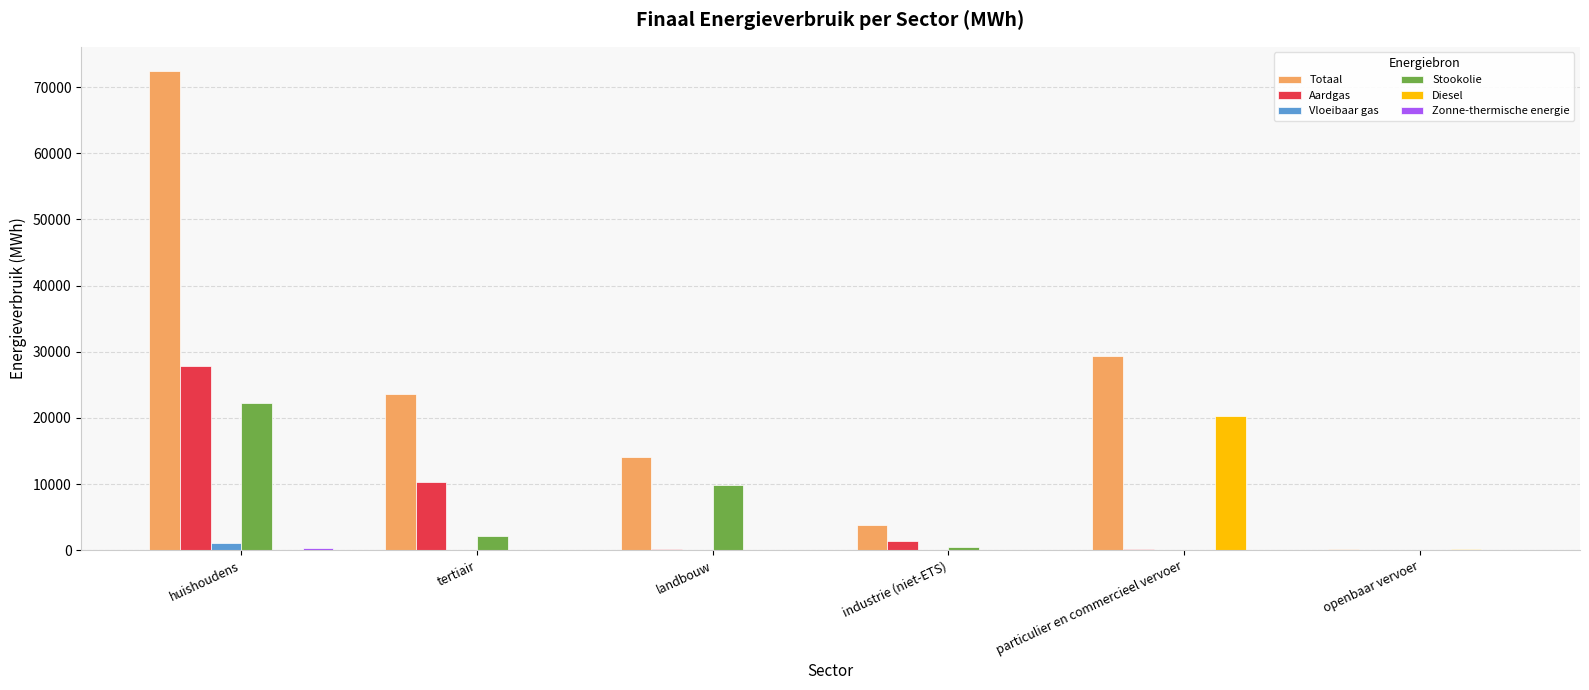

What is the sum of all Vloeibaar gas values?

1229.2